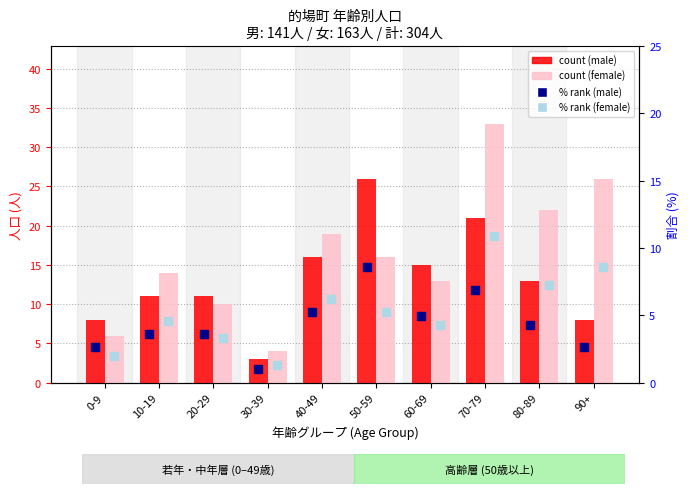

Count the female values in the range 10 to 22.

6